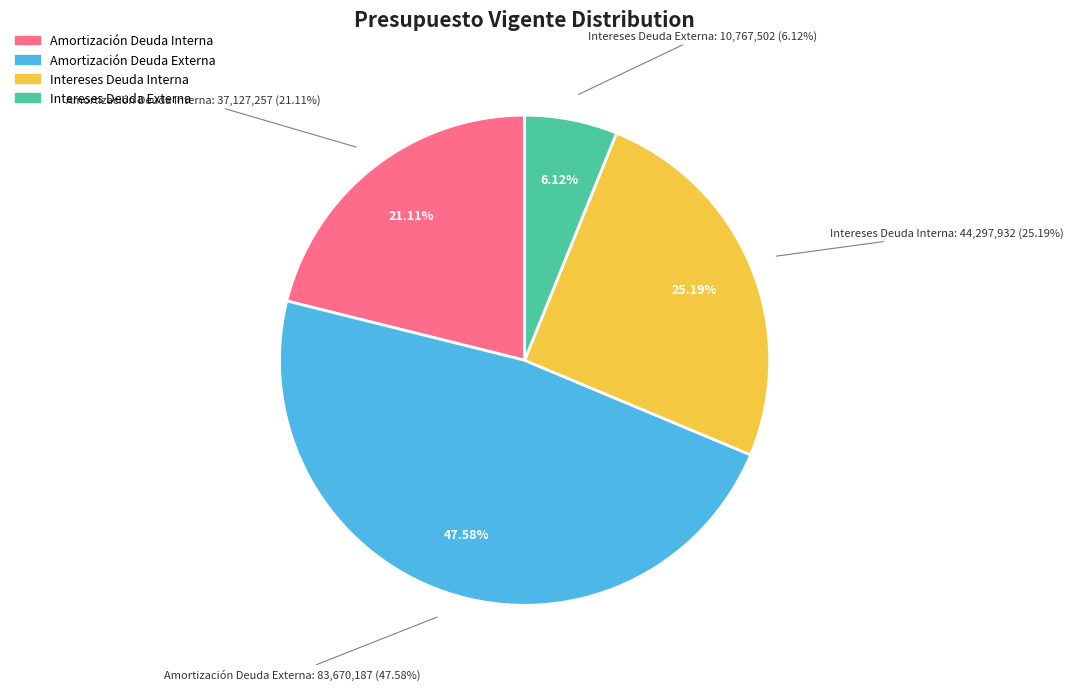

Count the number of slices in the pie.

4